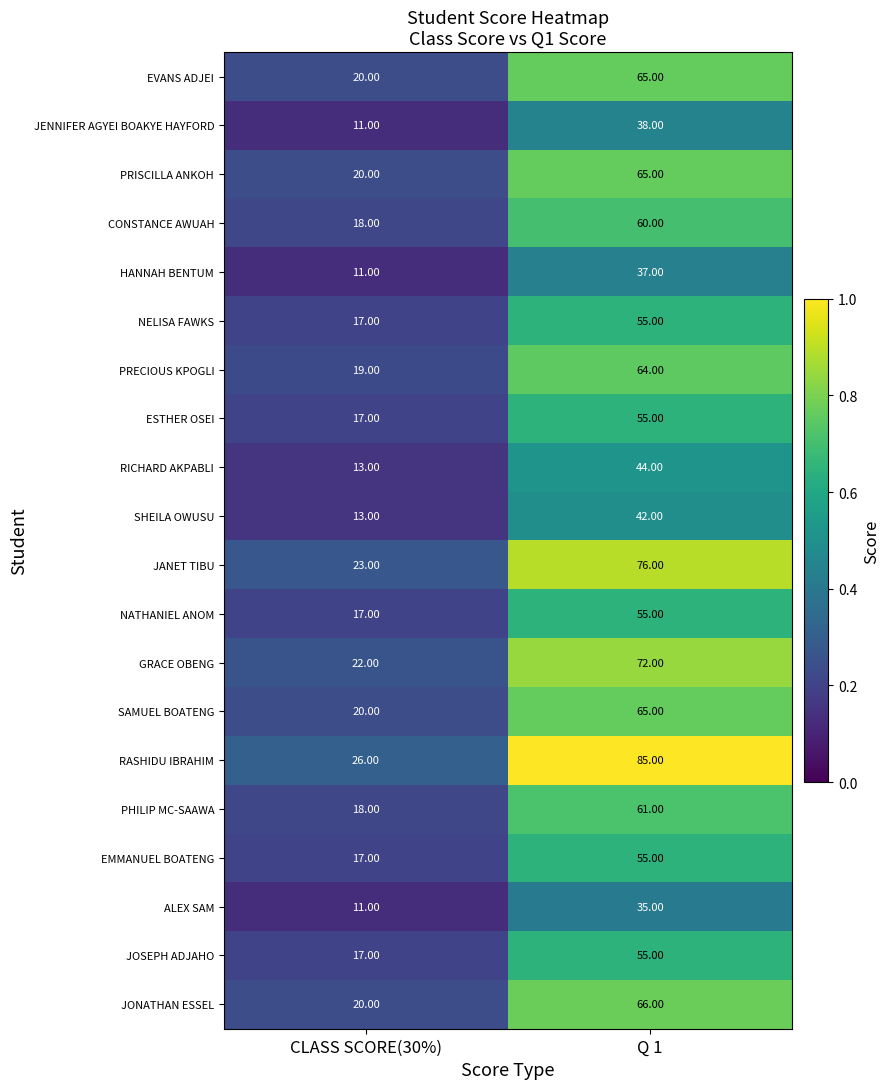

What is the minimum value shown in the chart?

11